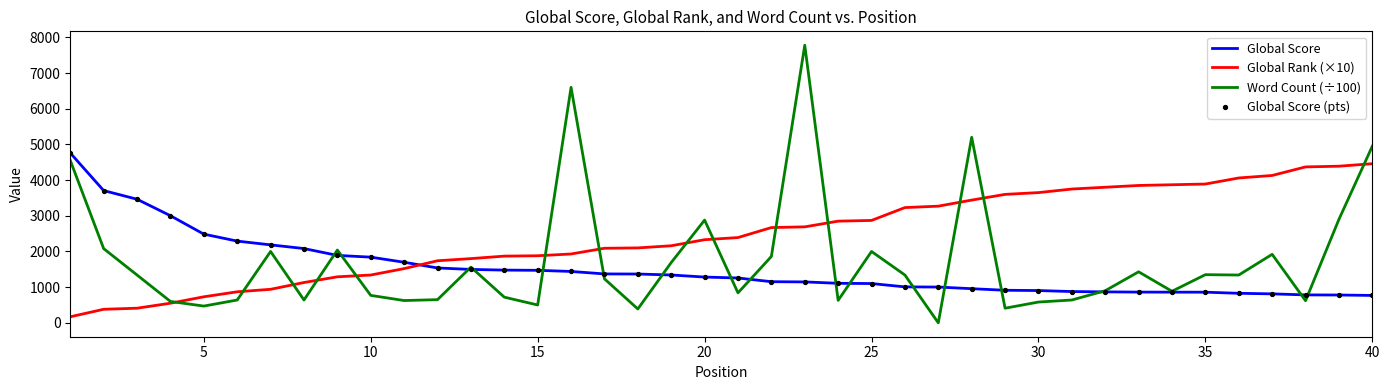

True or false: Global Score and Global Rank (×10) intersect in this chart.

True